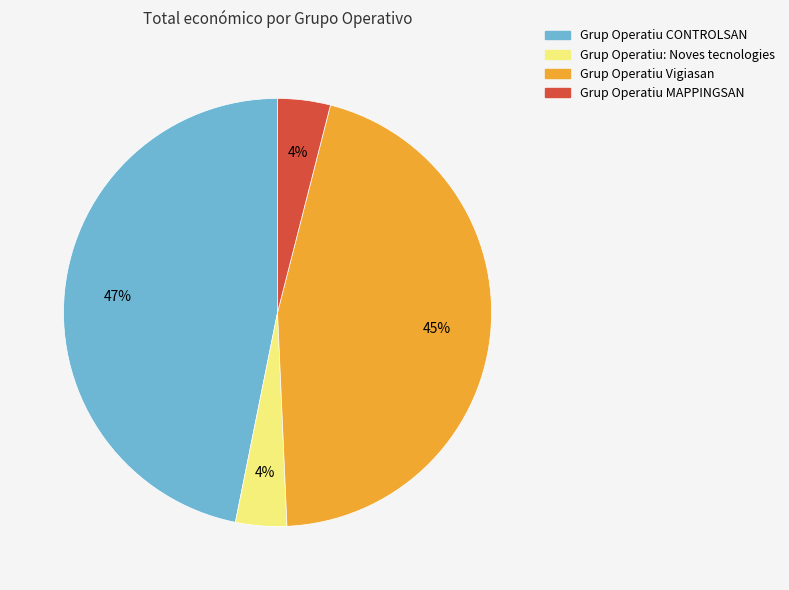

Between Grup Operatiu Vigiasan and Grup Operatiu CONTROLSAN, which is larger?

Grup Operatiu CONTROLSAN